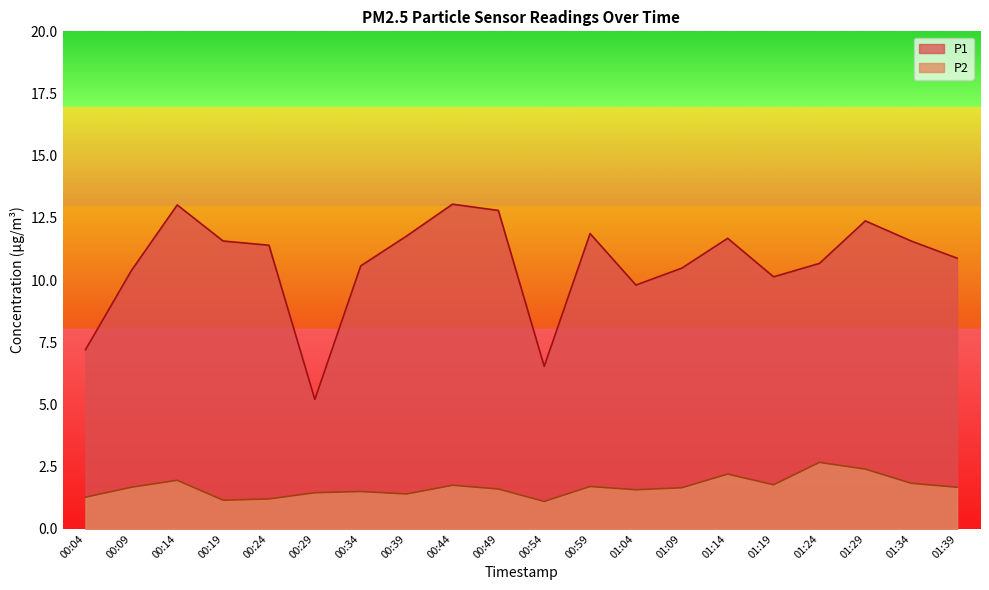

What position from the right is 00:59?

9